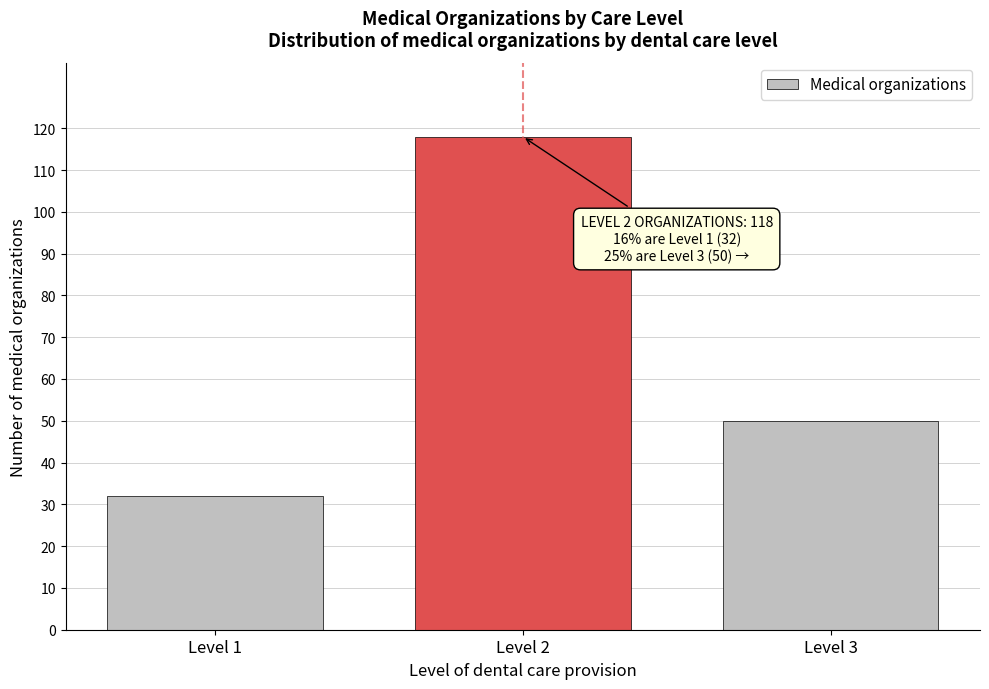

Reading left to right, list all the values displayed in this chart.

32	118	50